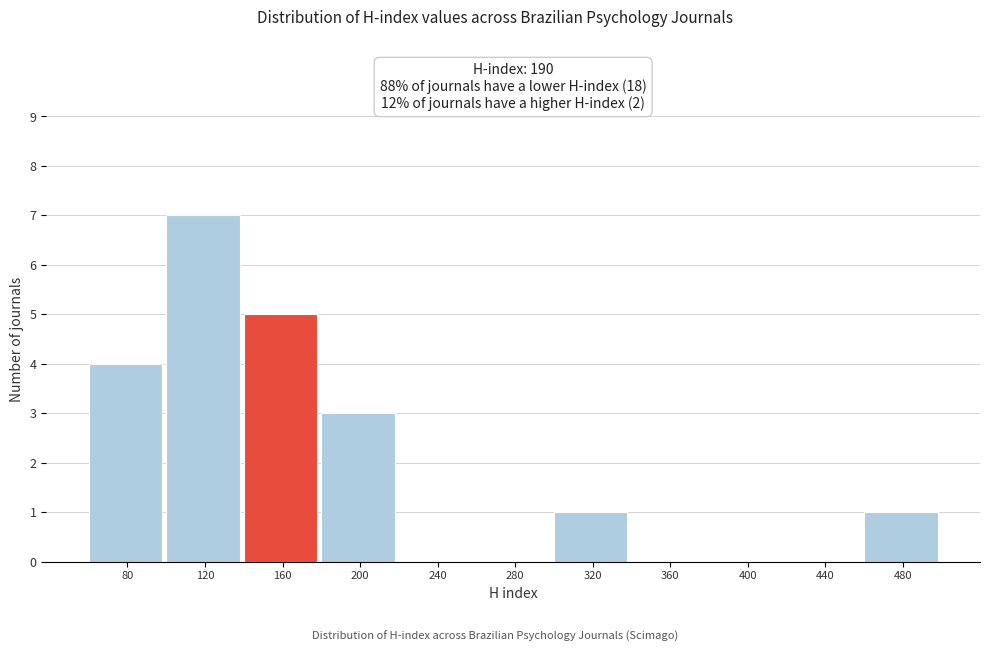

Reading right to left, list all the values displayed in this chart.

480=1	440=0	400=0	360=0	320=1	280=0	240=0	200=3	160=5	120=7	80=4